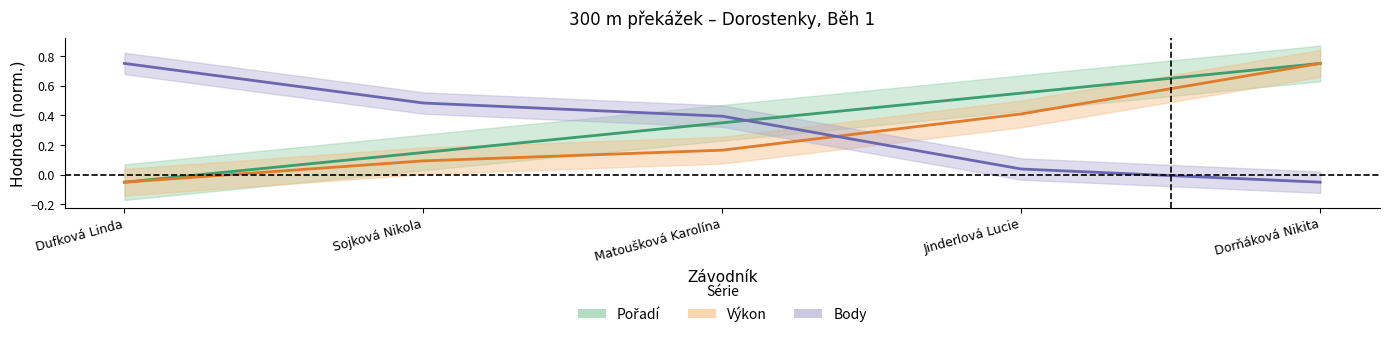

How many data points in Pořadí are less than 0?

1